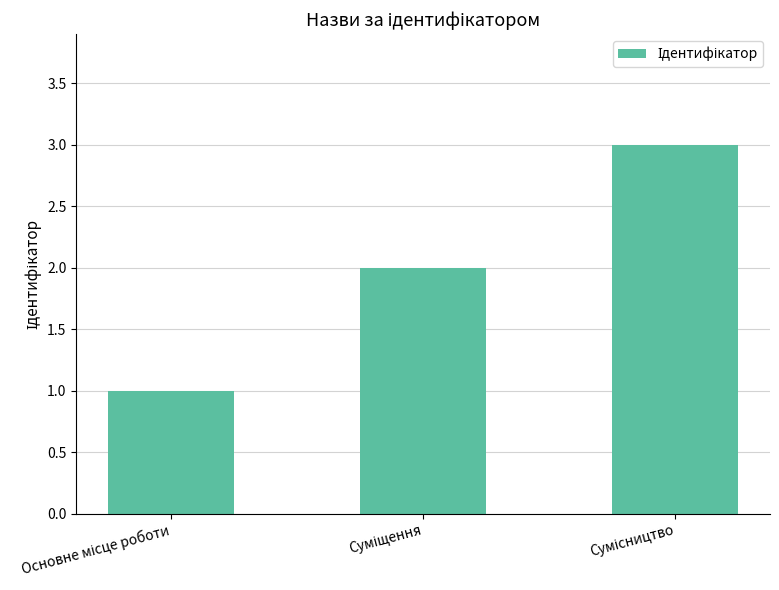

How many data points are less than 2?

1